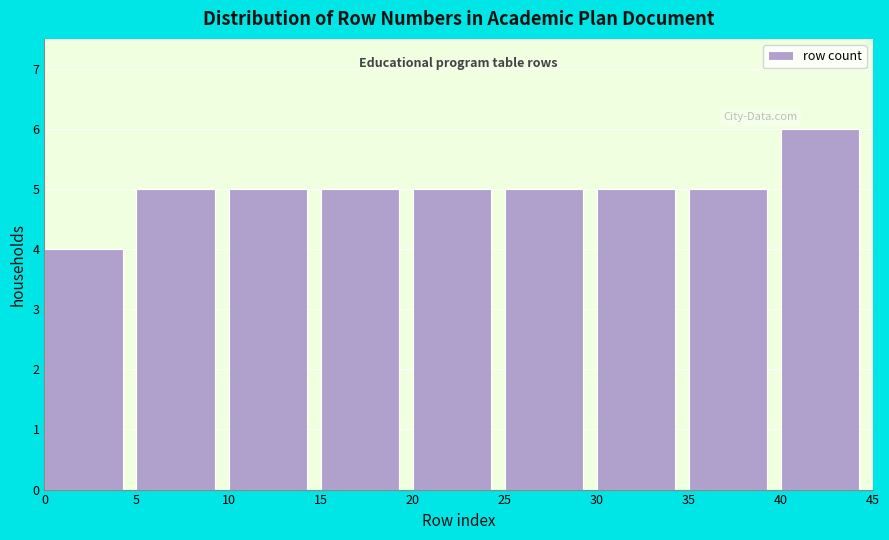

Reading left to right, list every bar in this chart as the range it spans on the x-axis followed by its height. The values are not printed on the chart, so give them approximately, as read against the axis.

0 to 5: 4
5 to 10: 5
10 to 15: 5
15 to 20: 5
20 to 25: 5
25 to 30: 5
30 to 35: 5
35 to 40: 5
40 to 45: 6